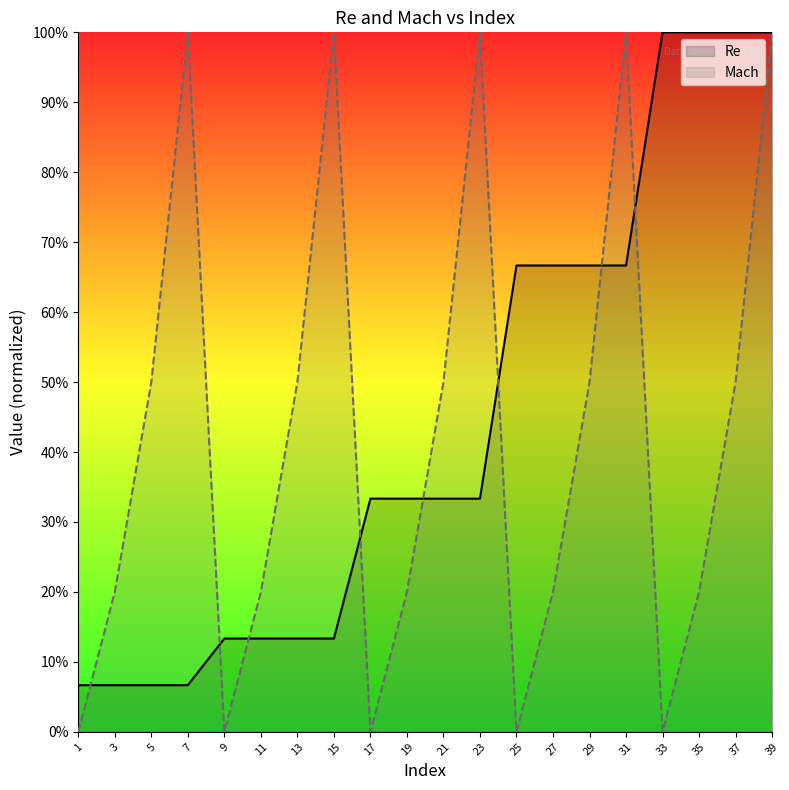

What is the value of the Mach point at the 19th from the left?

0.5